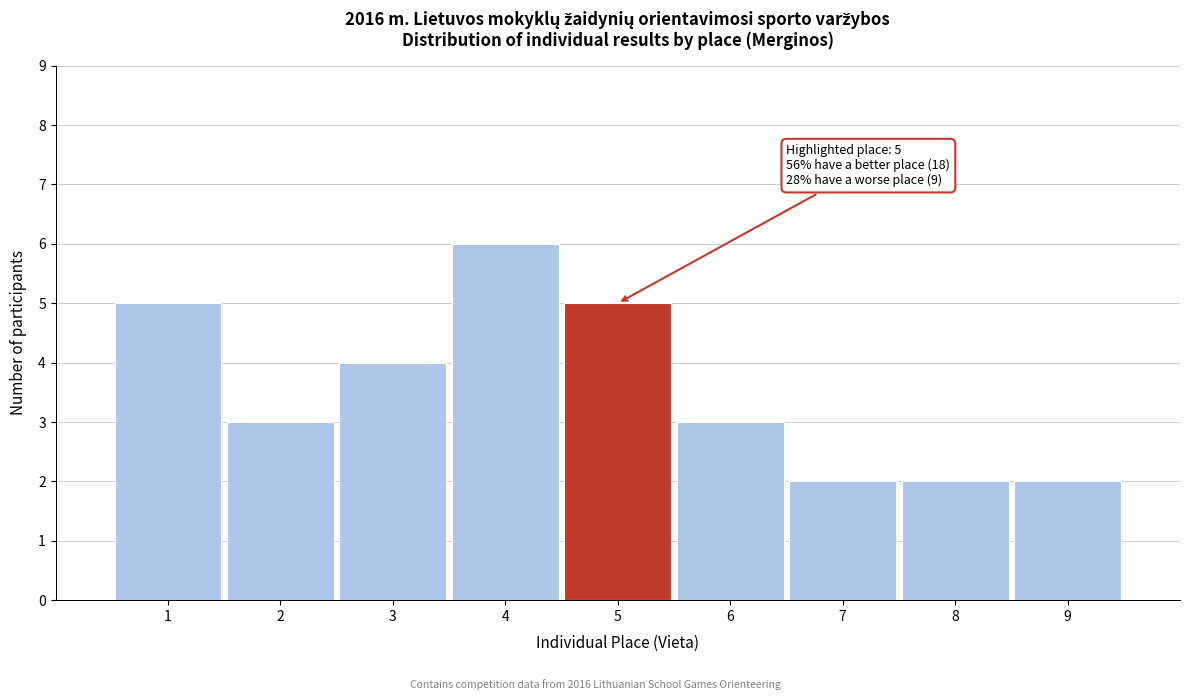

Over which range of the x-axis is the bar tallest?

3.5 to 4.5